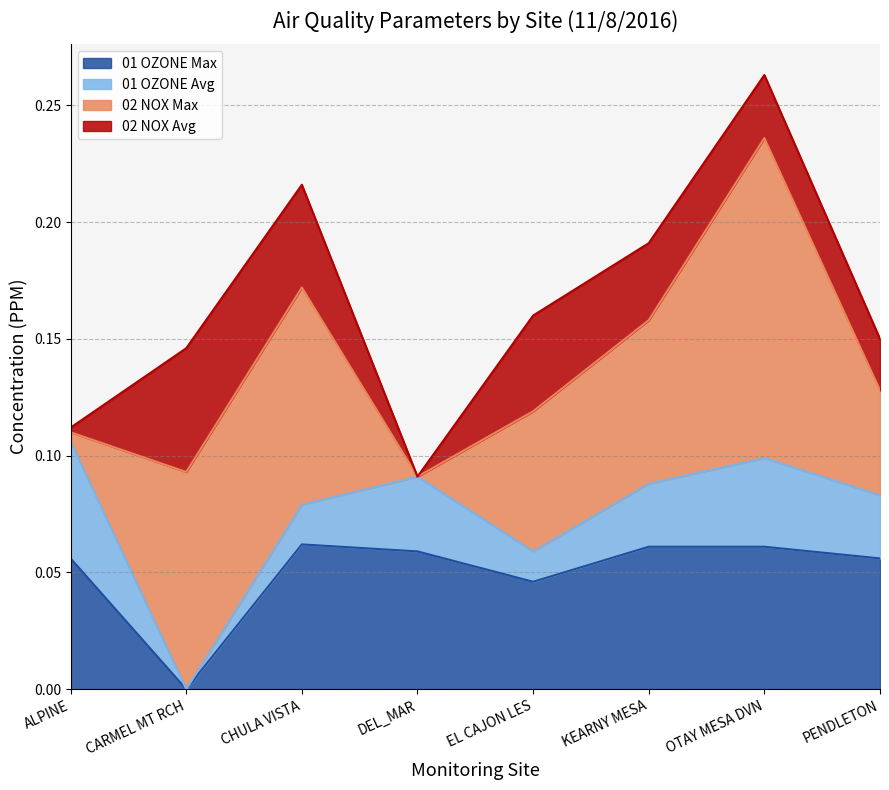

The 02 NOX Avg series shows 0.0 at DEL_MAR. True or false?

False